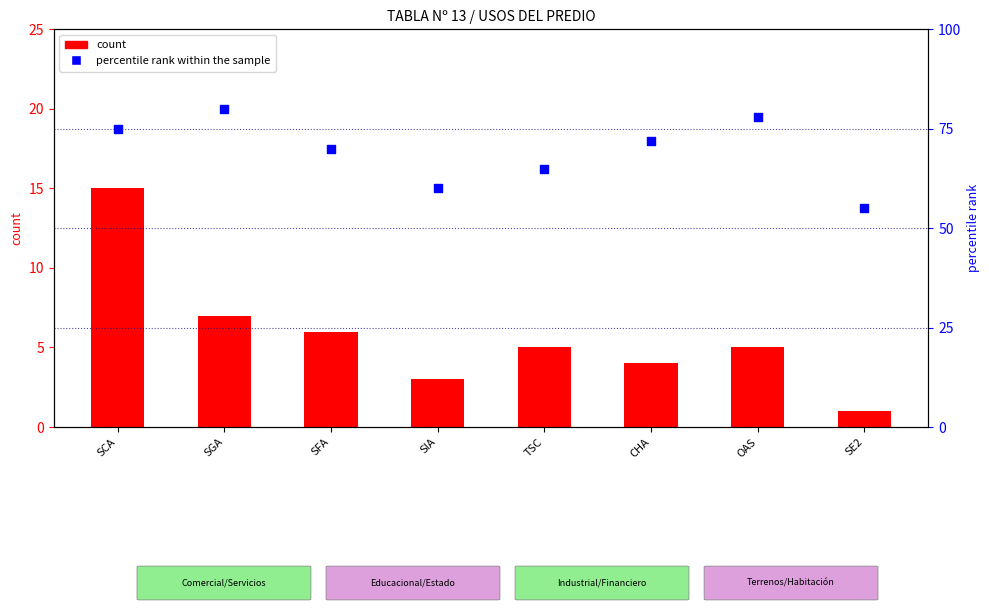

What are all the series names shown in the legend?

count, percentile rank within the sample